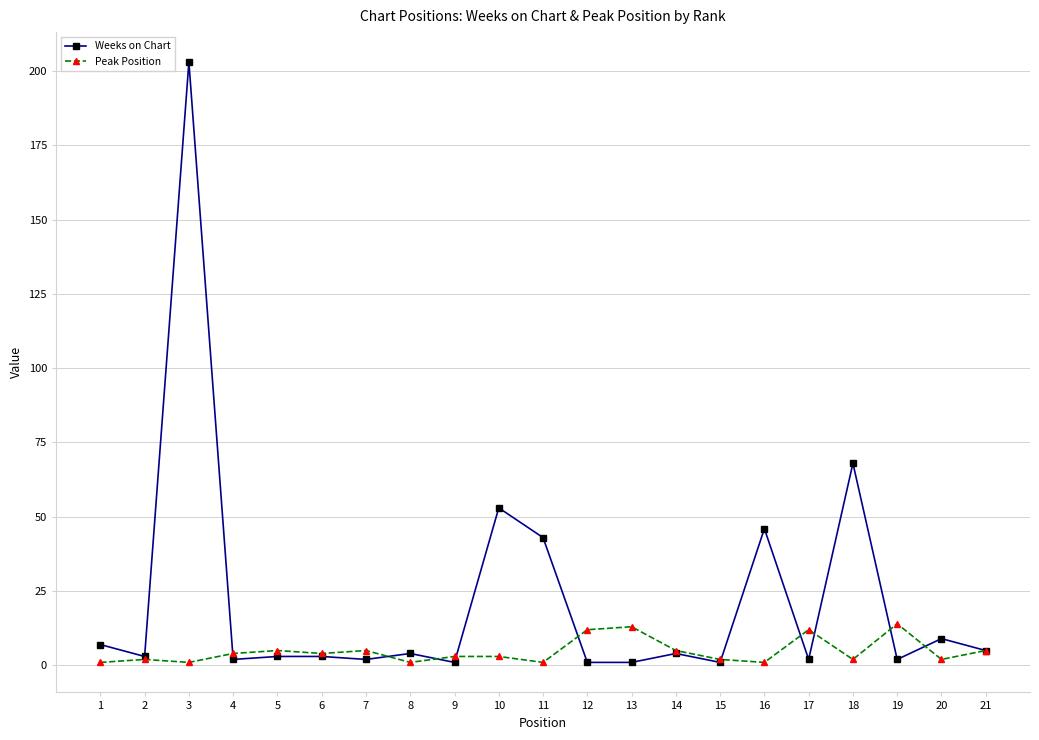

Which series changed the most between 16 and 21?

Weeks on Chart